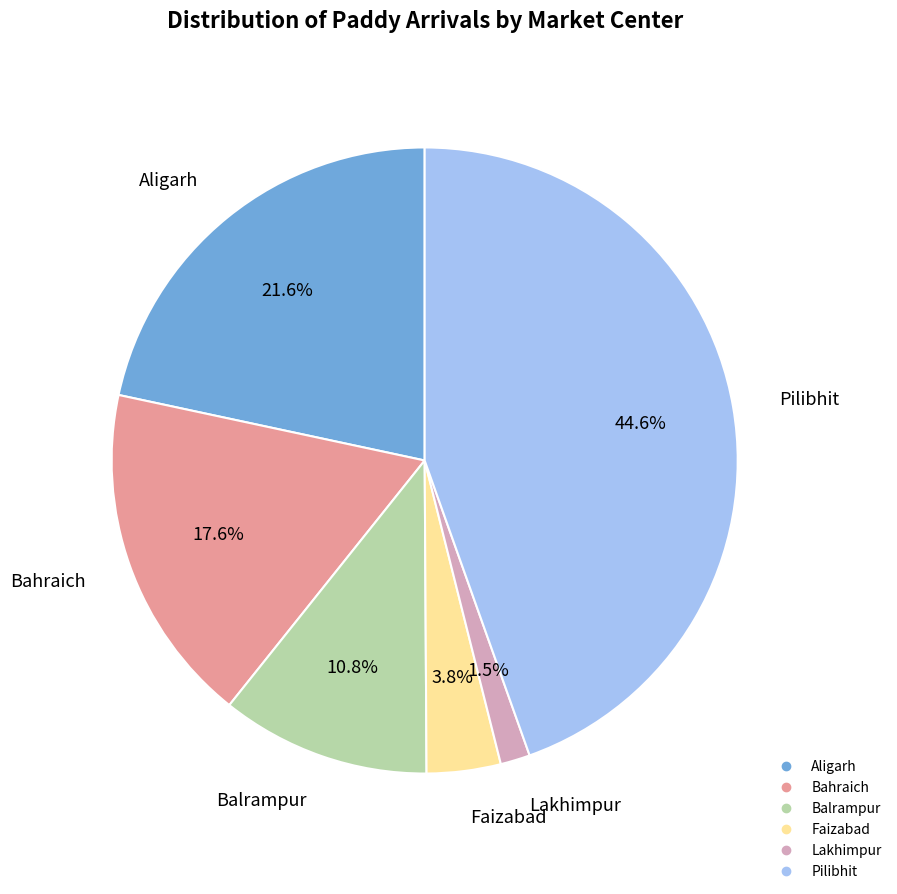

Is there a majority slice in this chart?

No